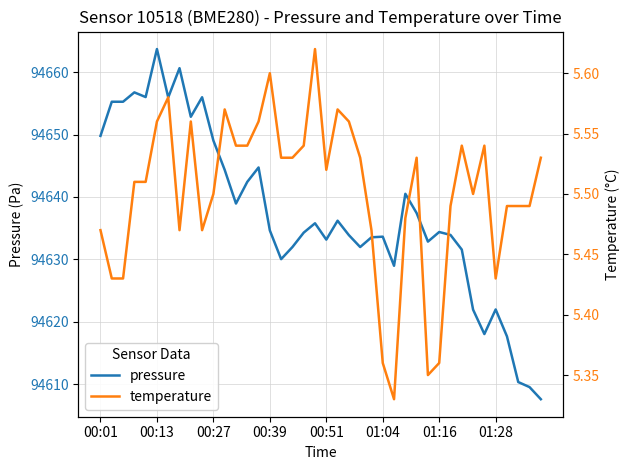

Is it true that pressure equals 158564.3 at 18?

False